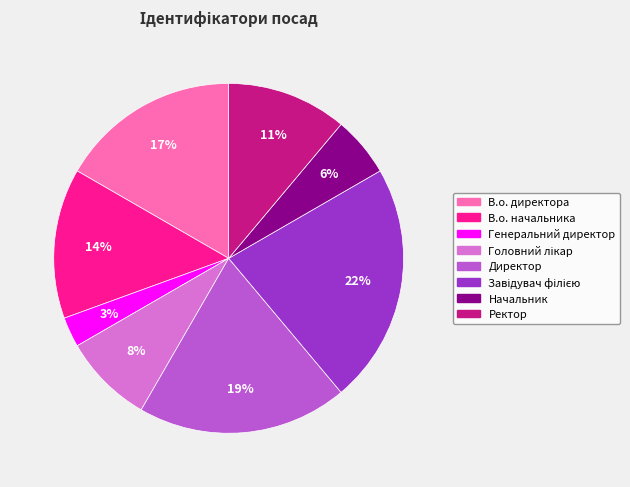

To the nearest percent, what is the average slice percentage?

12%